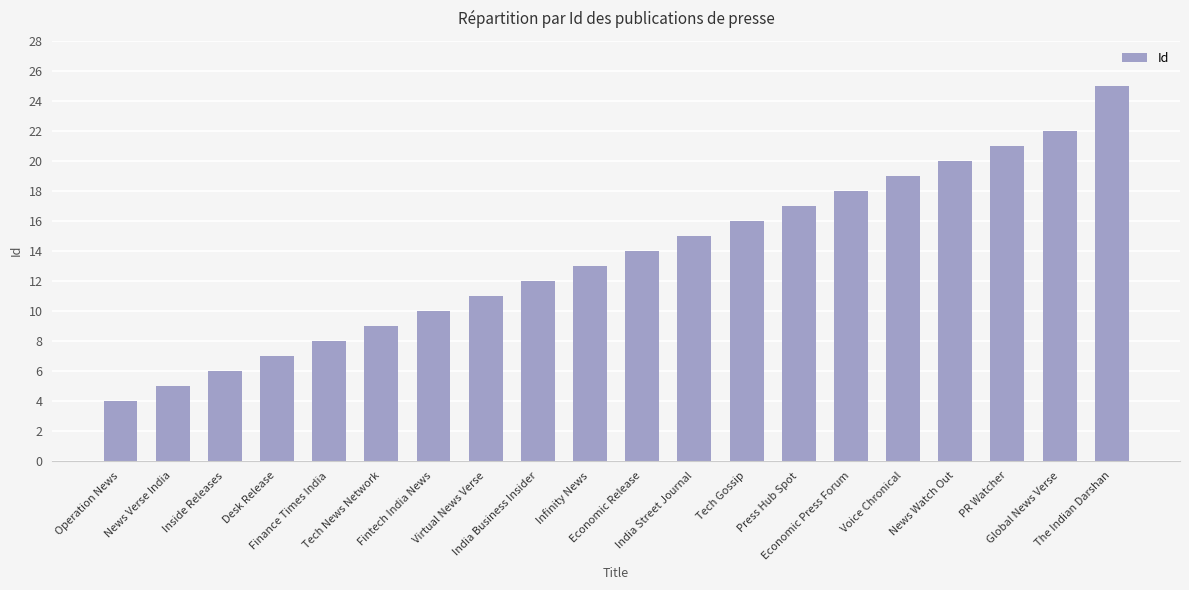

Reading left to right, extract all data points from this chart.

Operation News=4	News Verse India=5	Inside Releases=6	Desk Release=7	Finance Times India=8	Tech News Network=9	Fintech India News=10	Virtual News Verse=11	India Business Insider=12	Infinity News=13	Economic Release=14	India Street Journal=15	Tech Gossip=16	Press Hub Spot=17	Economic Press Forum=18	Voice Chronical=19	News Watch Out=20	PR Watcher=21	Global News Verse=22	The Indian Darshan=25